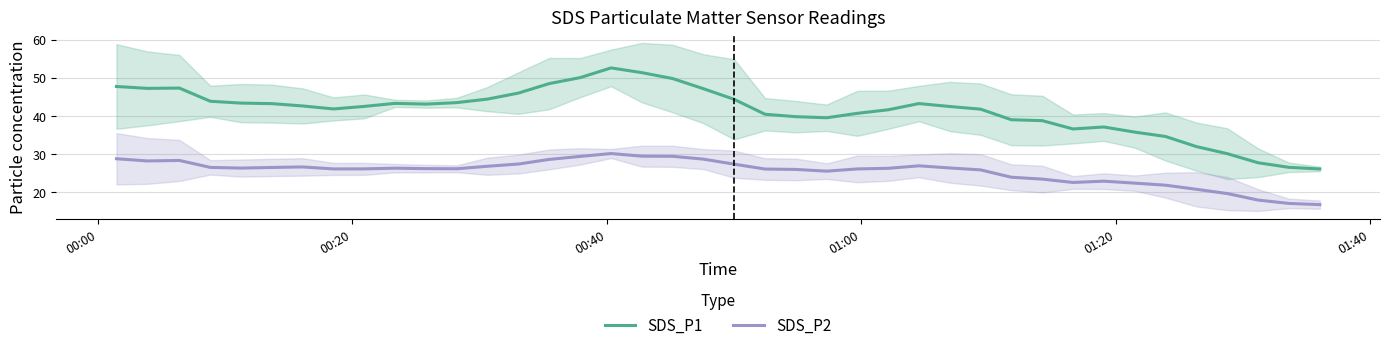

True or false: SDS_P2 and SDS_P1 cross at least once.

False